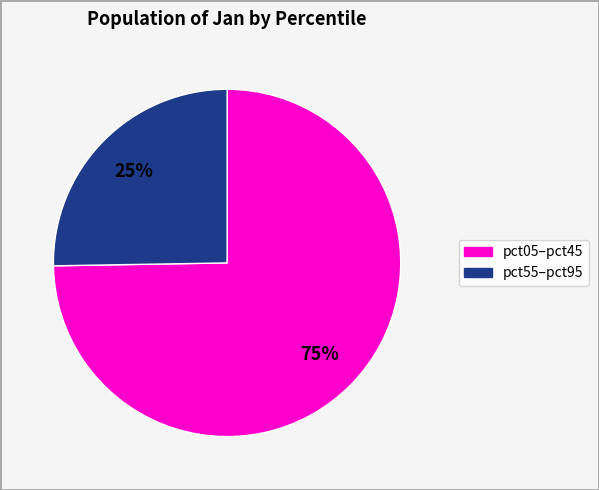

Does any single category account for the majority?

Yes